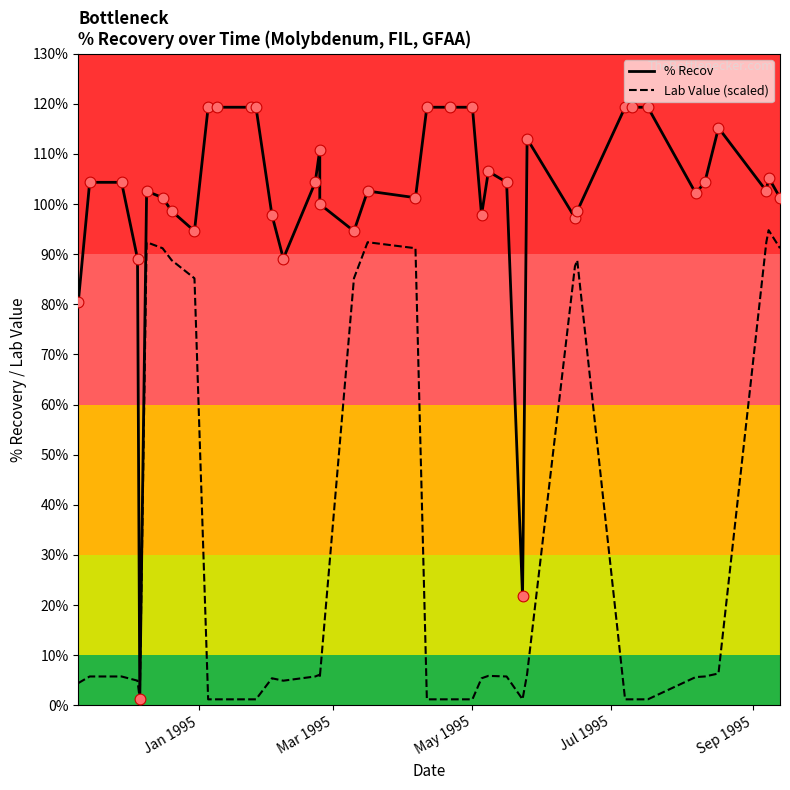

Which series has the largest total across all categories?

% Recov